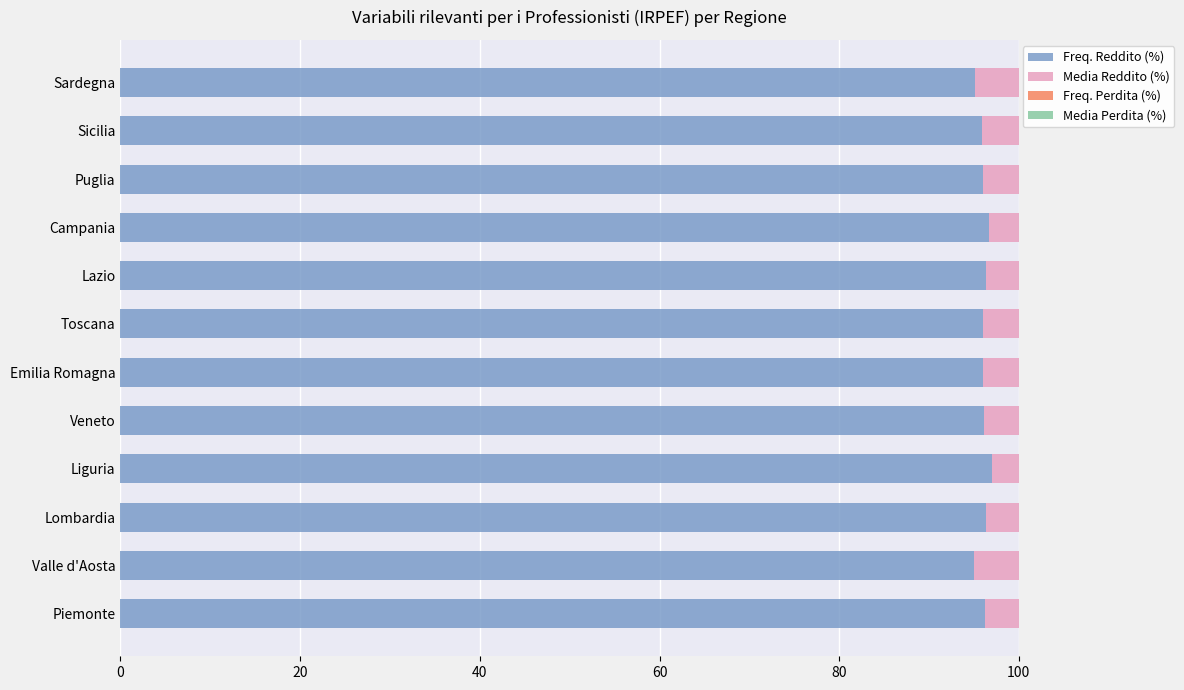

What is the difference between the maximum and minimum values in the Freq. Perdita (%) series?

2.0